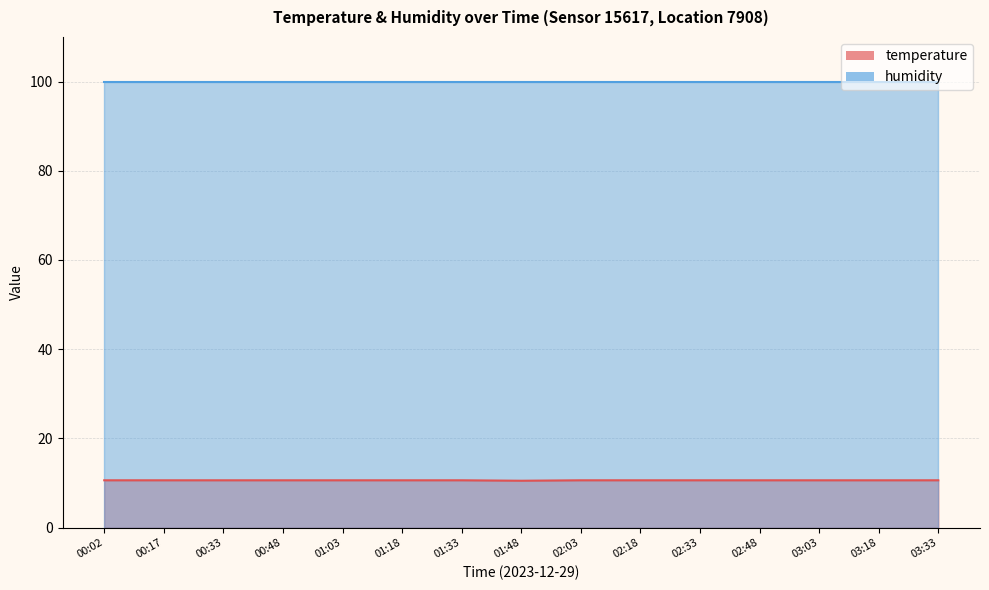

Does the chart display data point markers on the line(s)?

No